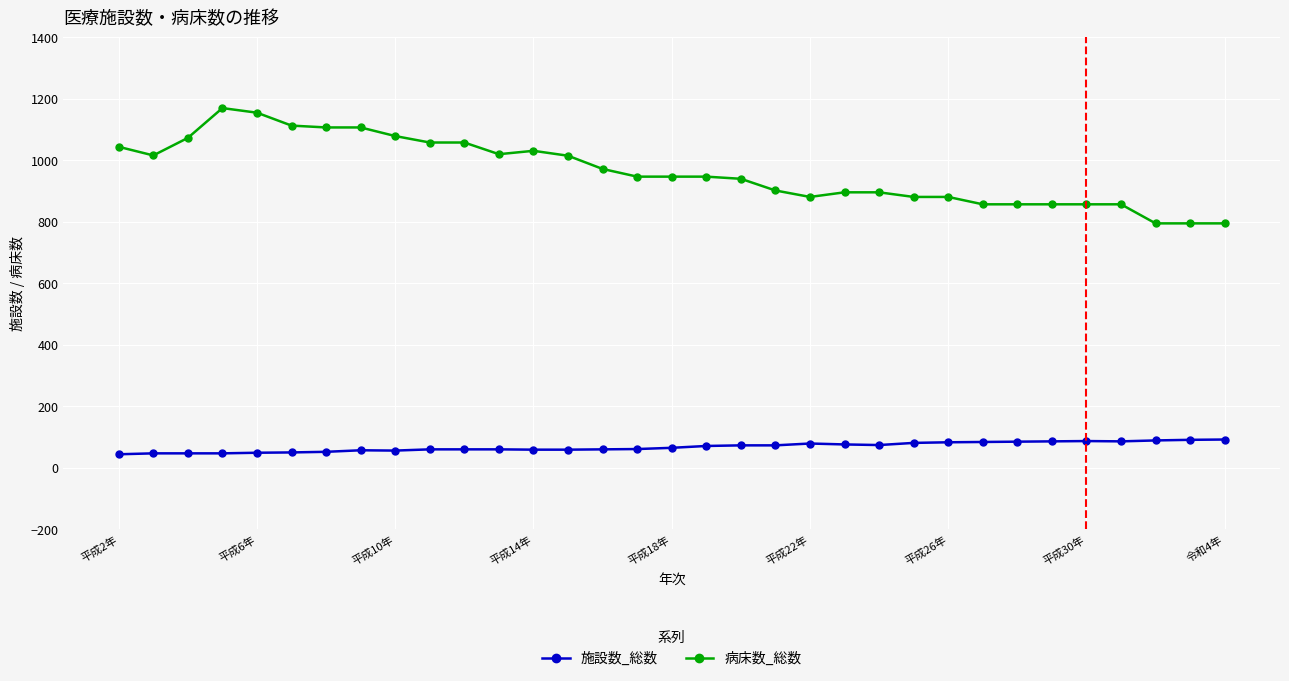

What is the minimum value shown in the chart?

44